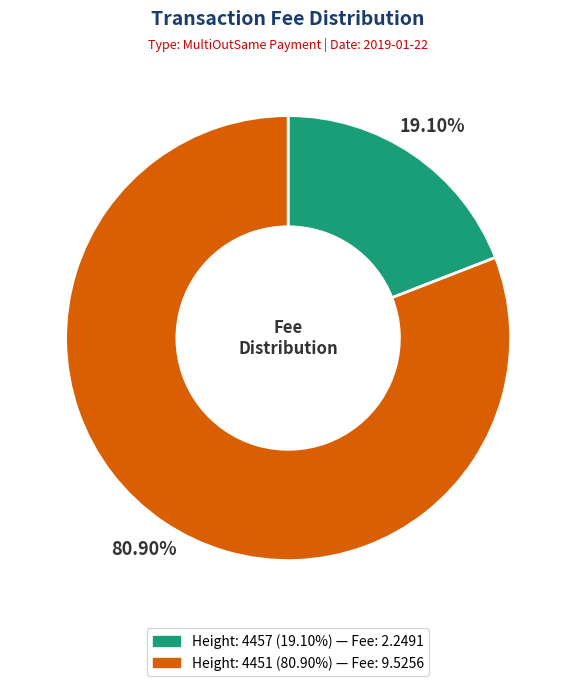

Does any single category account for the majority?

Yes